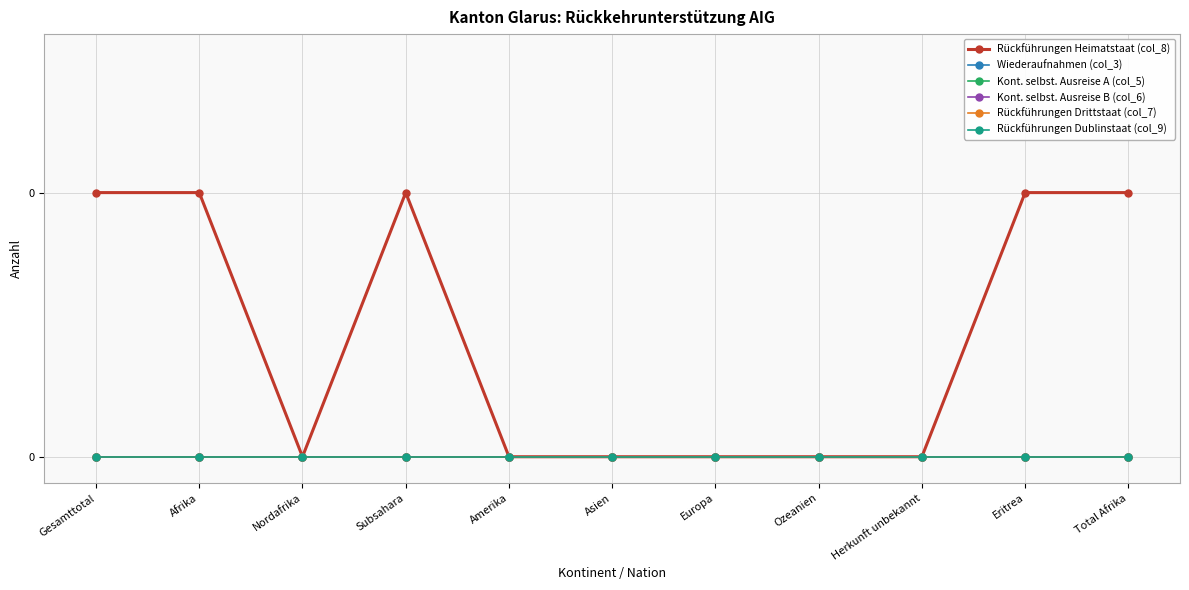

Reading left to right, list all the values displayed in this chart.

Rückführungen Heimatstaat (col_8): Gesamttotal=1	Afrika=1	Nordafrika=0	Subsahara=1	Amerika=0	Asien=0	Europa=0	Ozeanien=0	Herkunft unbekannt=0	Eritrea=1	Total Afrika=1
Wiederaufnahmen (col_3): Gesamttotal=0	Afrika=0	Nordafrika=0	Subsahara=0	Amerika=0	Asien=0	Europa=0	Ozeanien=0	Herkunft unbekannt=0	Eritrea=0	Total Afrika=0
Kont. selbst. Ausreise A (col_5): Gesamttotal=0	Afrika=0	Nordafrika=0	Subsahara=0	Amerika=0	Asien=0	Europa=0	Ozeanien=0	Herkunft unbekannt=0	Eritrea=0	Total Afrika=0
Kont. selbst. Ausreise B (col_6): Gesamttotal=0	Afrika=0	Nordafrika=0	Subsahara=0	Amerika=0	Asien=0	Europa=0	Ozeanien=0	Herkunft unbekannt=0	Eritrea=0	Total Afrika=0
Rückführungen Drittstaat (col_7): Gesamttotal=0	Afrika=0	Nordafrika=0	Subsahara=0	Amerika=0	Asien=0	Europa=0	Ozeanien=0	Herkunft unbekannt=0	Eritrea=0	Total Afrika=0
Rückführungen Dublinstaat (col_9): Gesamttotal=0	Afrika=0	Nordafrika=0	Subsahara=0	Amerika=0	Asien=0	Europa=0	Ozeanien=0	Herkunft unbekannt=0	Eritrea=0	Total Afrika=0